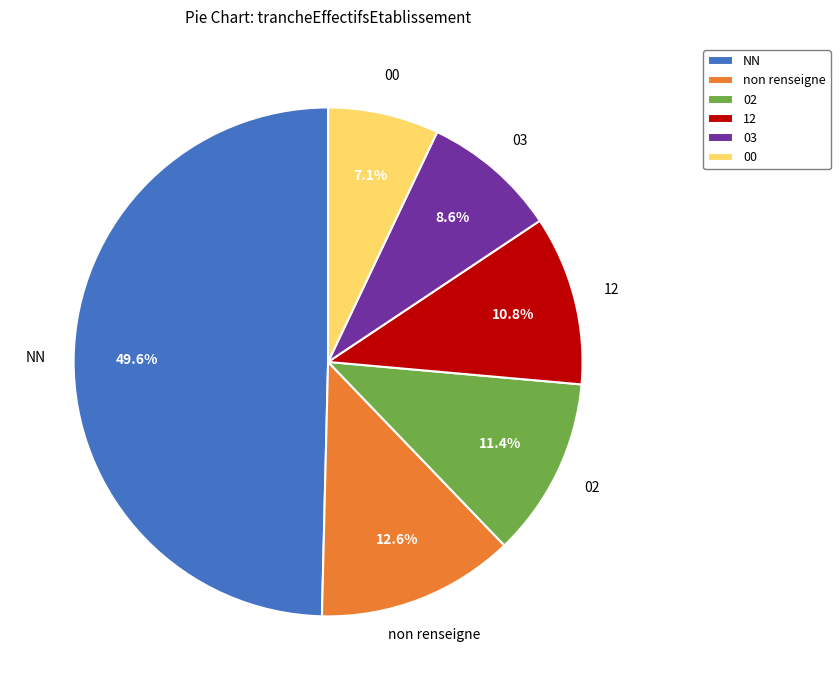

Which category has the biggest portion of the pie?

NN